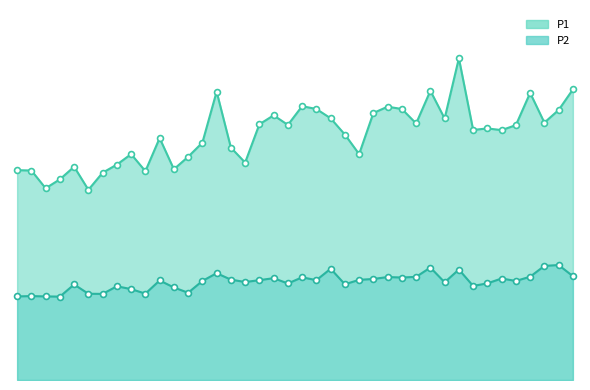

Which series reaches the maximum Y coordinate?

P1